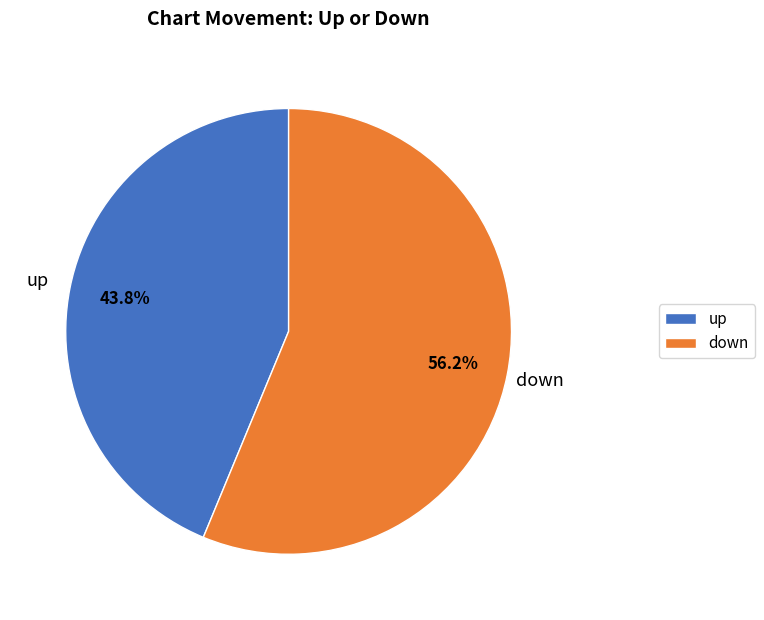

What is the ratio of the value at down to the value at up?

1.3